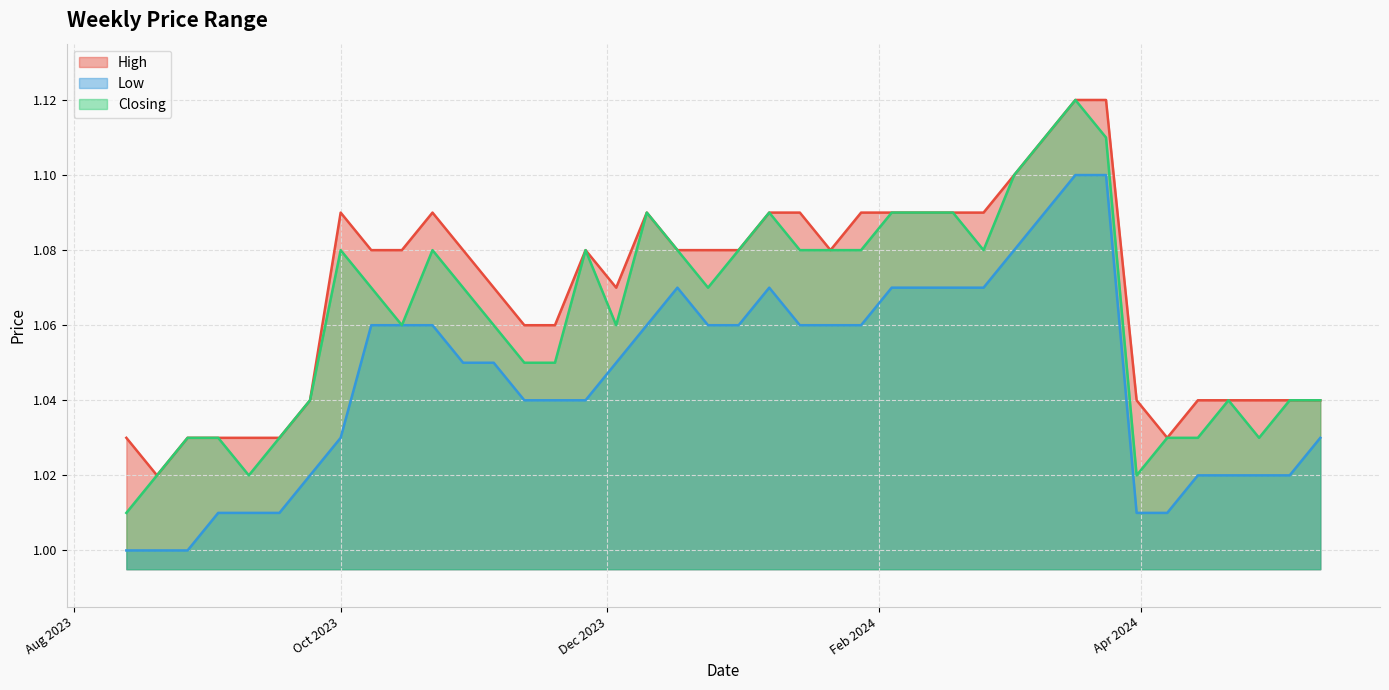

What is the sum of the Low values at 03/03/2024 and 03/09/2023?

2.1